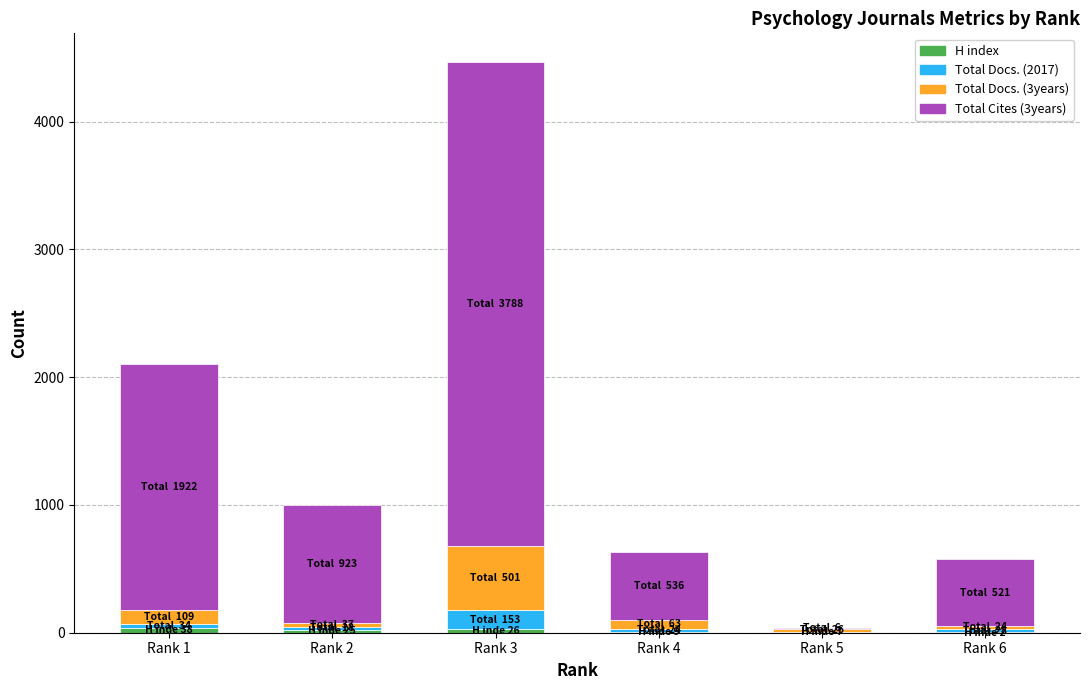

Read the Total Docs. (2017) value at Rank 6, to the nearest 50.

50